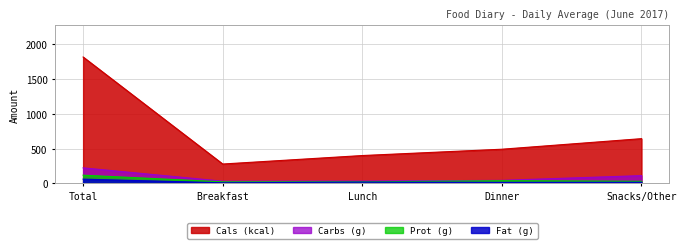

Rank the categories by Cals (kcal) value from lowest to highest.

Breakfast, Lunch, Dinner, Snacks/Other, Total